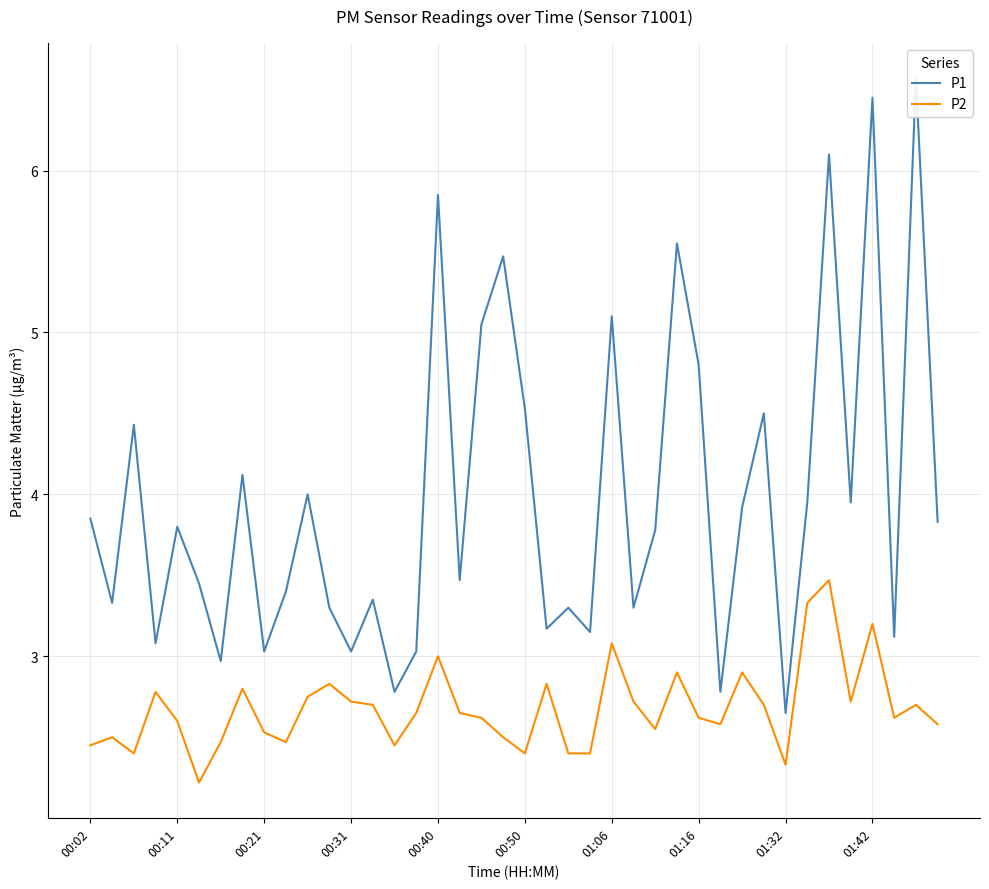

What is the difference between the second highest and second lowest values in the P1 series?

3.7